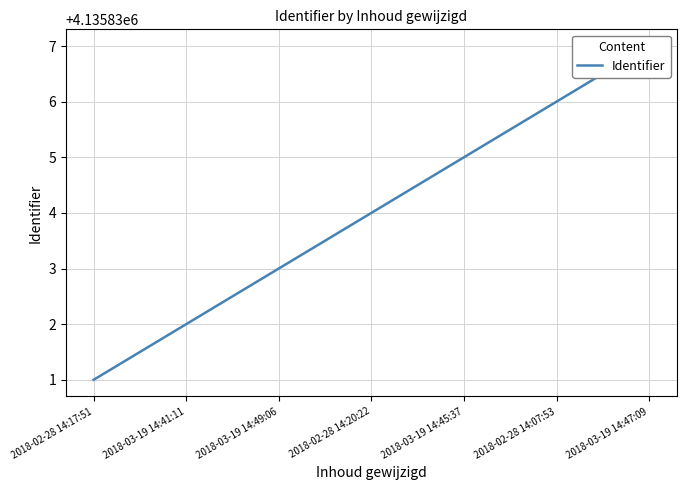

What is the smallest value displayed?

4135831